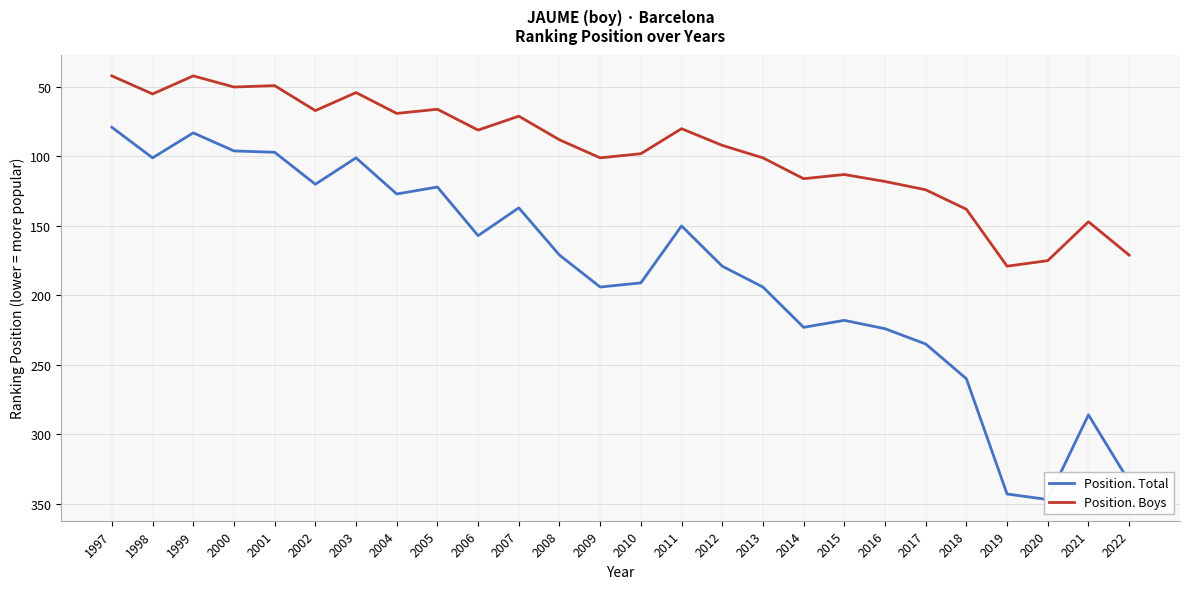

At which category is the sum across all series the highest?

2019